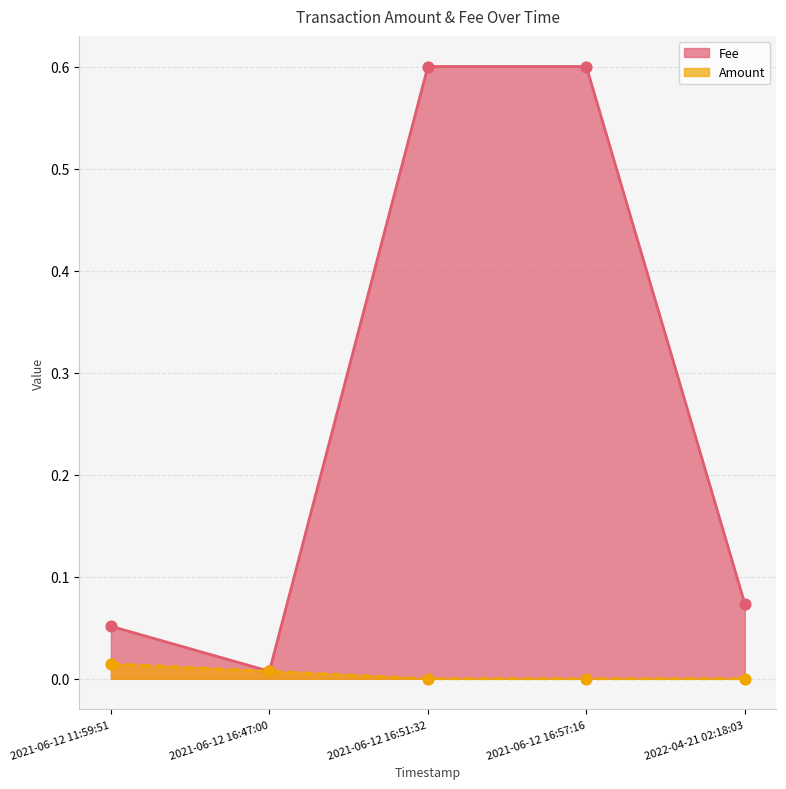

What is the total value across all series at 2021-06-12 11:59:51?

0.1